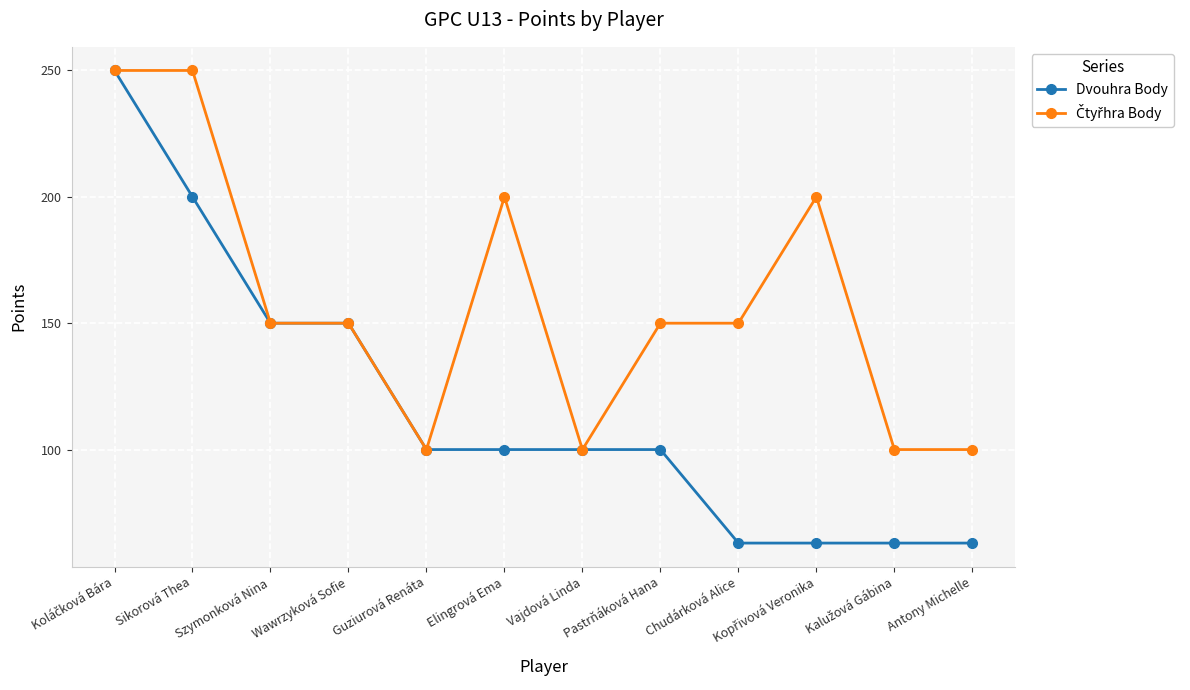

Between Szymonková Nina and Pastrňáková Hana, which series saw the biggest shift?

Dvouhra Body